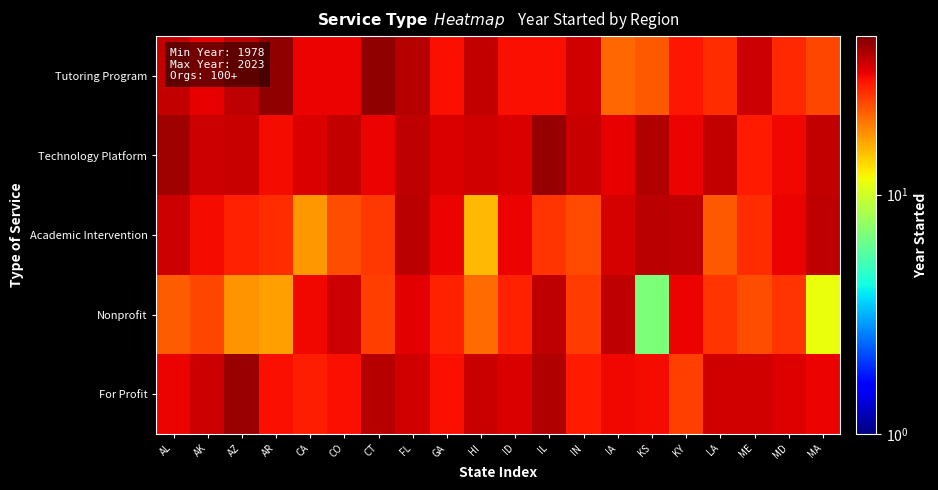

Reading left to right, list all the values displayed in this chart.

Tutoring Program: AL=36.3	AK=32.4	AZ=37.3	AR=42.7	CA=31.8	CO=31.8	CT=43.1	FL=38.0	GA=30.3	HI=36.6	ID=30.4	IL=30.3	IN=34.7	IA=21.3	KS=22.5	KY=29.7	LA=26.9	ME=35.2	MD=27.6	MA=24.5
Technology Platform: AL=40.9	AK=35.1	AZ=36.1	AR=31.0	CA=34.1	CO=36.3	CT=32.0	FL=37.2	GA=33.9	HI=34.9	ID=33.9	IL=42.2	IN=35.9	IA=32.3	KS=38.7	KY=31.7	LA=36.6	ME=29.2	MD=31.4	MA=36.6
Academic Intervention: AL=35.3	AK=30.7	AZ=28.5	AR=27.0	CA=17.6	CO=23.6	CT=25.7	FL=37.8	GA=32.1	HI=15.3	ID=32.0	IL=26.3	IN=24.0	IA=34.3	KS=37.6	KY=36.8	LA=22.7	ME=26.9	MD=32.0	MA=37.2
Nonprofit: AL=22.3	AK=24.4	AZ=17.8	AR=17.1	CA=31.6	CO=35.5	CT=25.2	FL=33.0	GA=28.4	HI=21.1	ID=28.4	IL=36.8	IN=25.5	IA=37.0	KS=6.9	KY=31.7	LA=26.4	ME=23.6	MD=26.4	MA=11.4
For Profit: AL=32.0	AK=35.3	AZ=41.5	AR=30.4	CA=28.8	CO=30.5	CT=38.4	FL=35.1	GA=30.3	HI=36.1	ID=33.8	IL=38.7	IN=29.3	IA=31.4	KS=31.1	KY=25.1	LA=34.9	ME=34.7	MD=33.3	MA=32.0